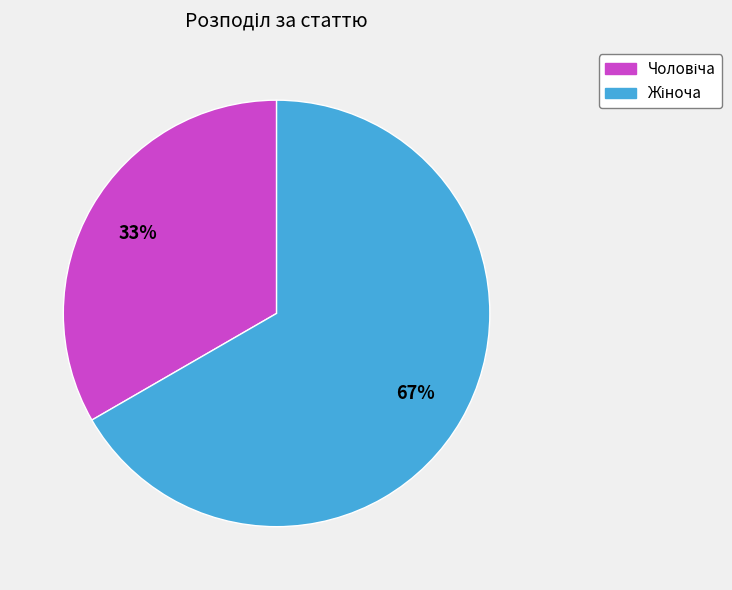

To the nearest percent, what is the average slice percentage?

50%